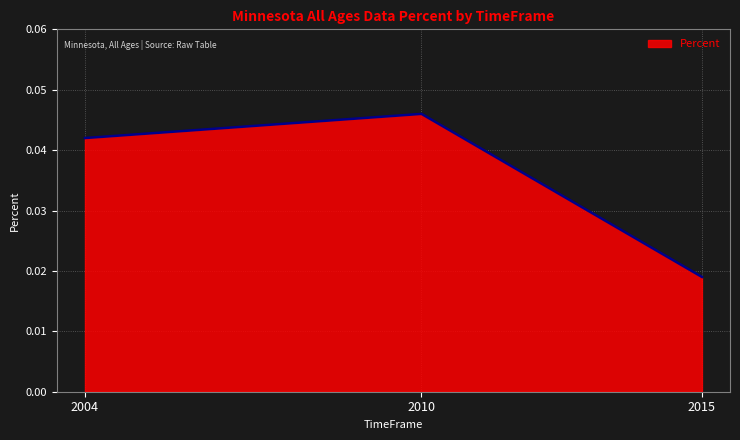

At which label is the value closest to 0?

2015